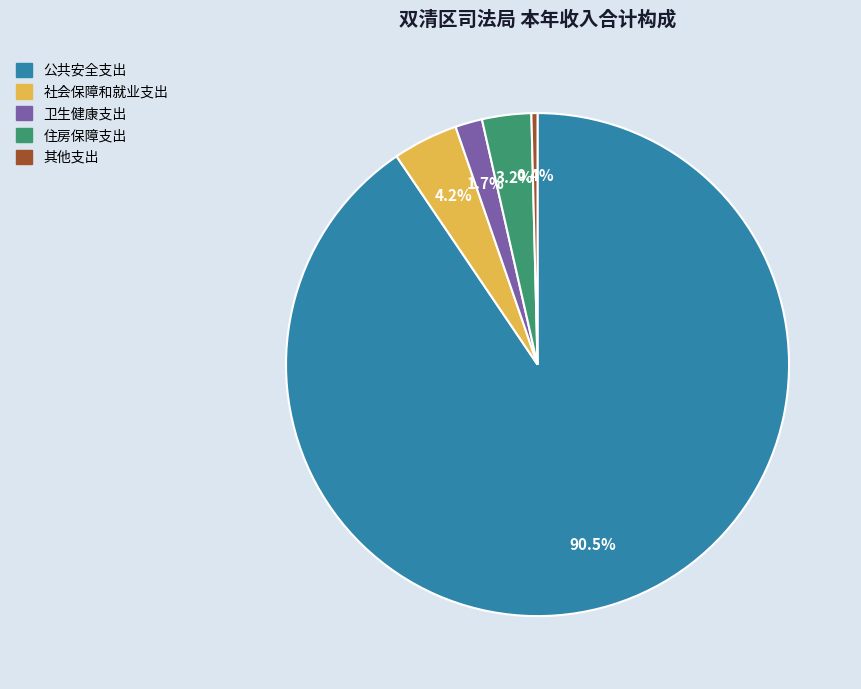

Combined, do 卫生健康支出 and 其他支出 account for over 50%?

No